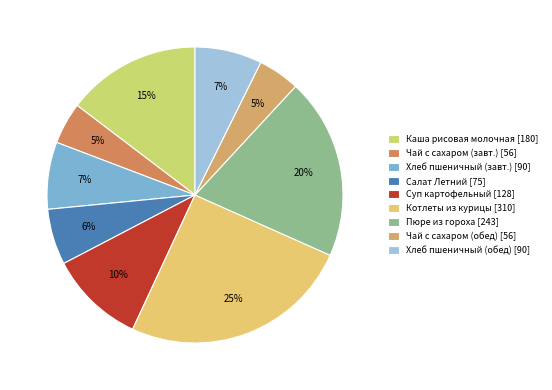

Which slice is the smallest?

Чай с сахаром (завтрак)